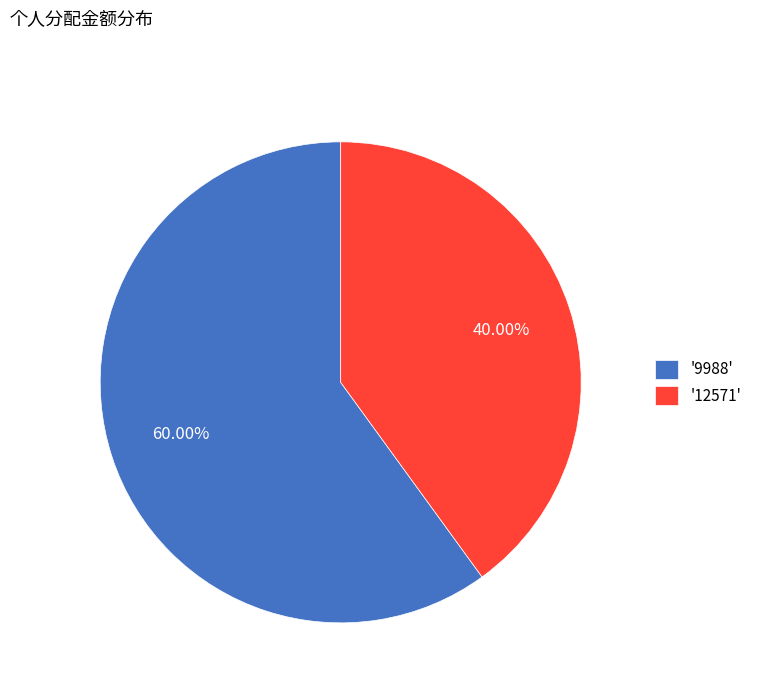

Do '12571' and '9988' together represent more than half of the pie?

Yes